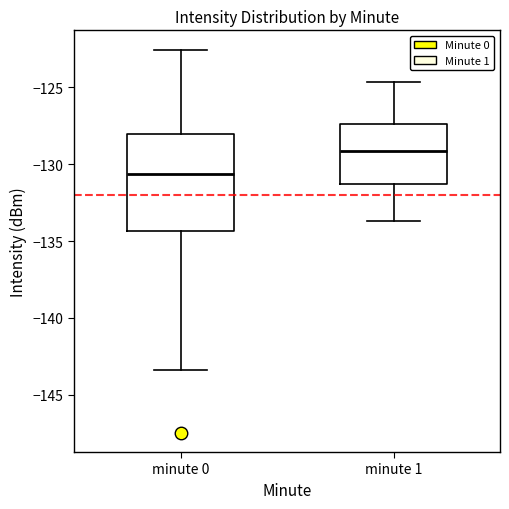

Where is the upper edge of the box for minute 0 on the y-axis? The values are not printed on the chart, so give them approximately, as read against the axis.

-128.0